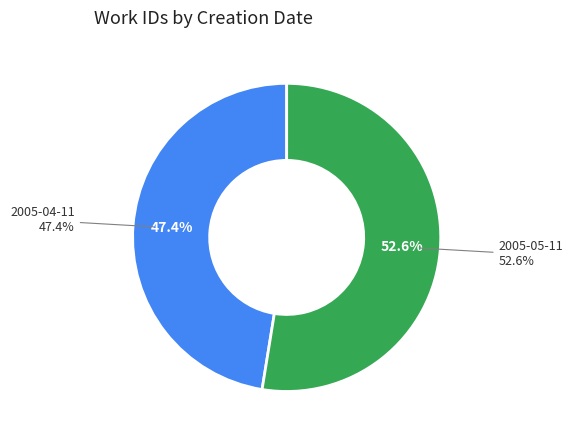

What percentage do 2005-04-11 and 2005-05-11 together represent?

100.0%